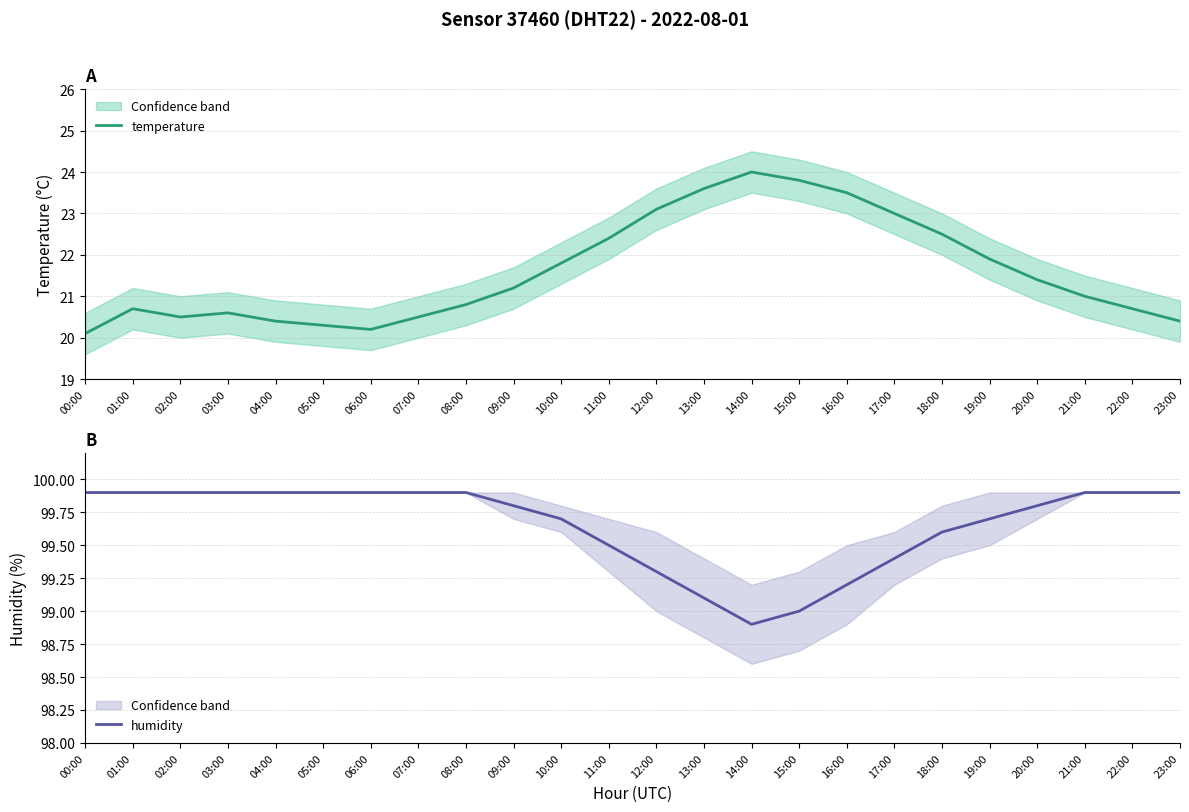

What is the sum of the temperature values at 03:00 and 08:00?

41.4